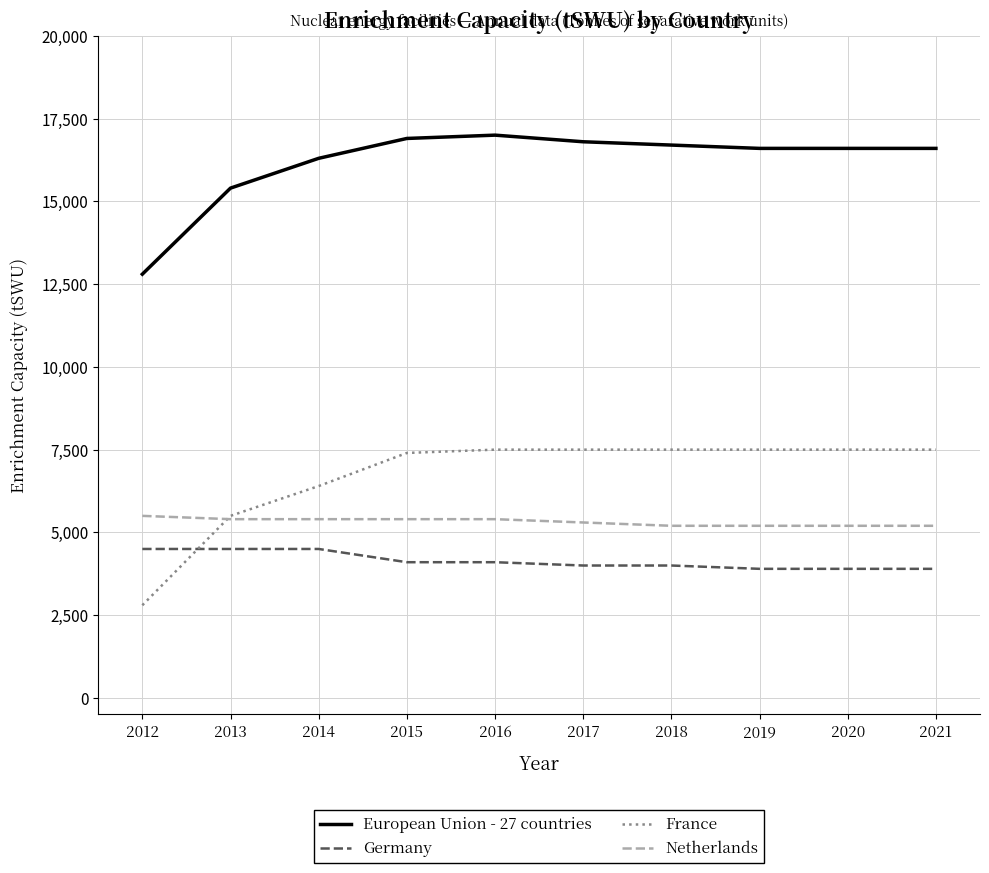

What is the approximate value of France at 2016, to the nearest 50?

7500